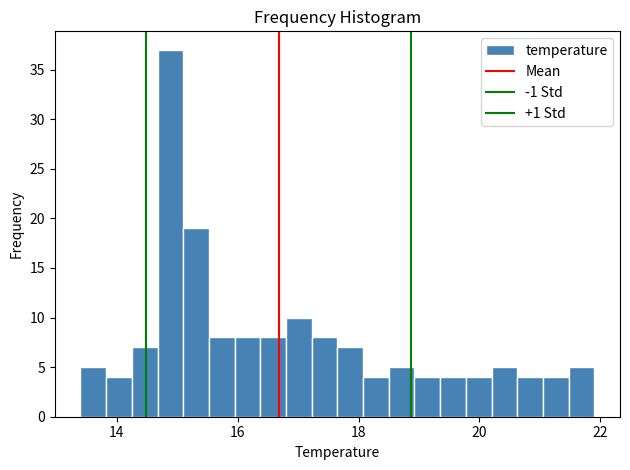

Around what value on the x-axis is the tallest bar? Give the approximate position of its centre, as read against the axis.

14.8